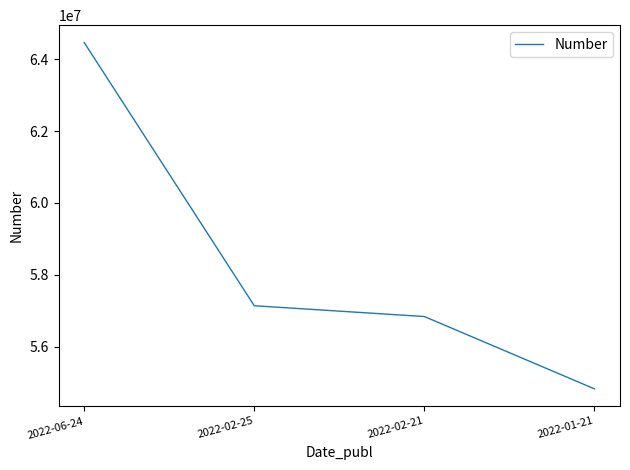

What is the difference between the second highest and minimum values?

2311648